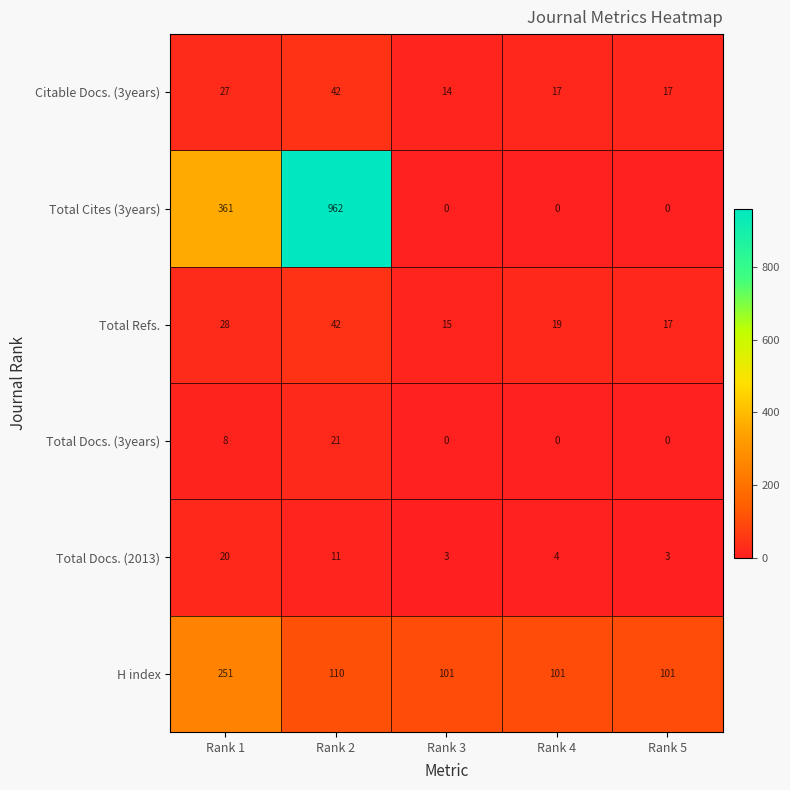

What is the difference between the Citable Docs. (3years) values at Rank 2 and Rank 3?

28